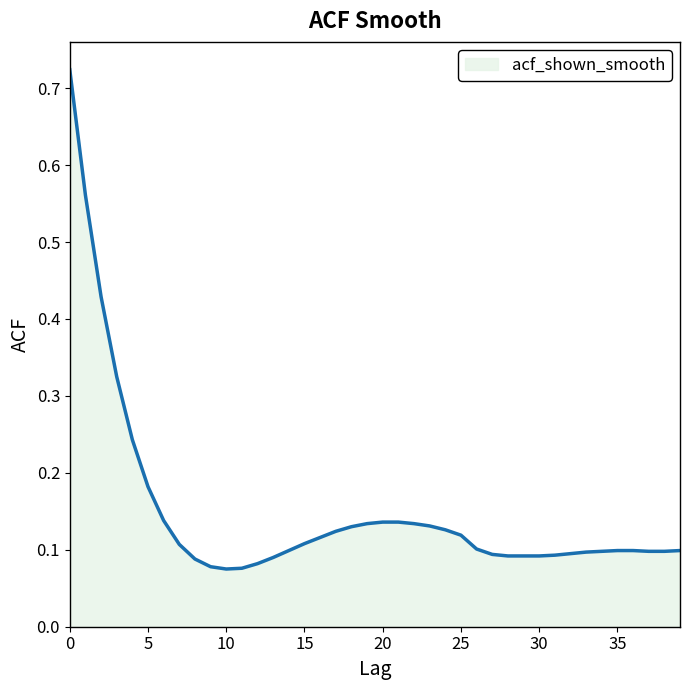

How many points are lower than both their immediate neighbors (excluding endpoints)?

1